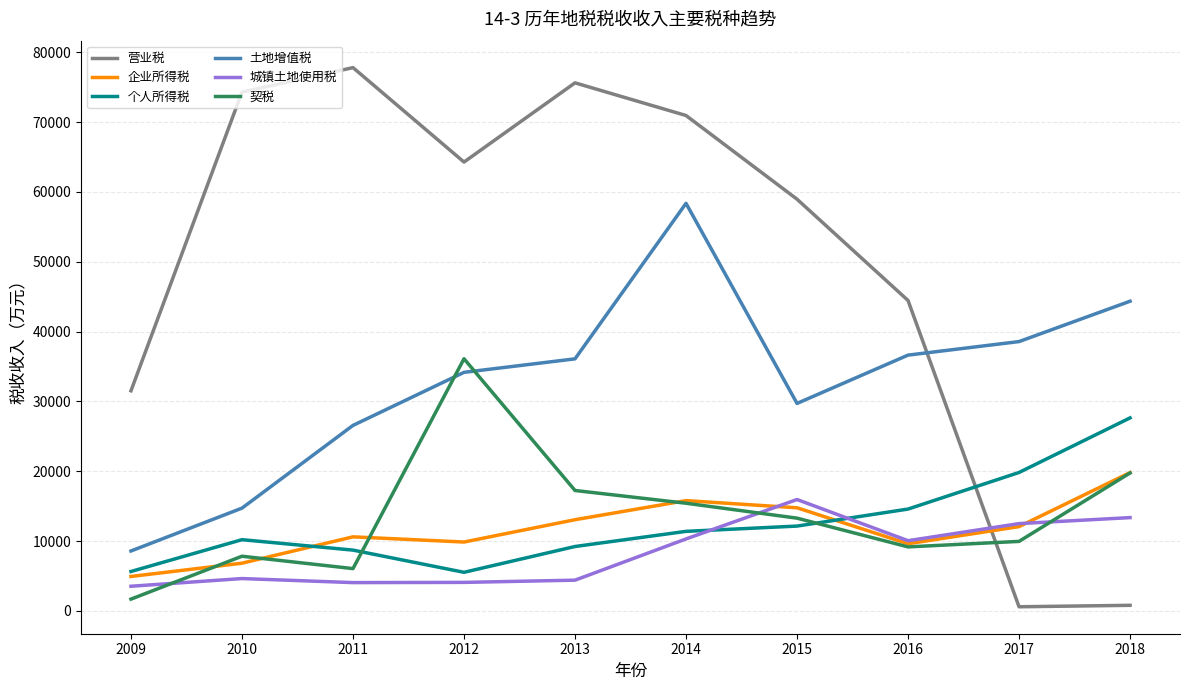

In 土地增值税, how many points are lower than both neighbors (excluding endpoints)?

1